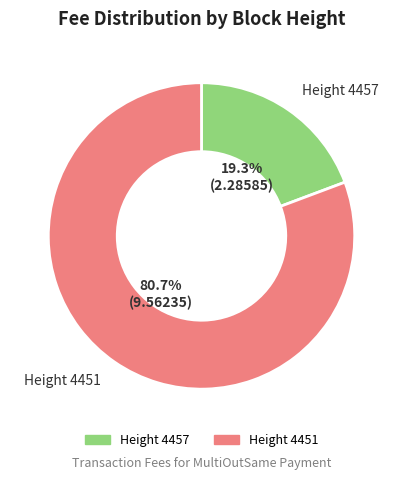

To the nearest percent, what percentage of the pie is Height 4451?

81%